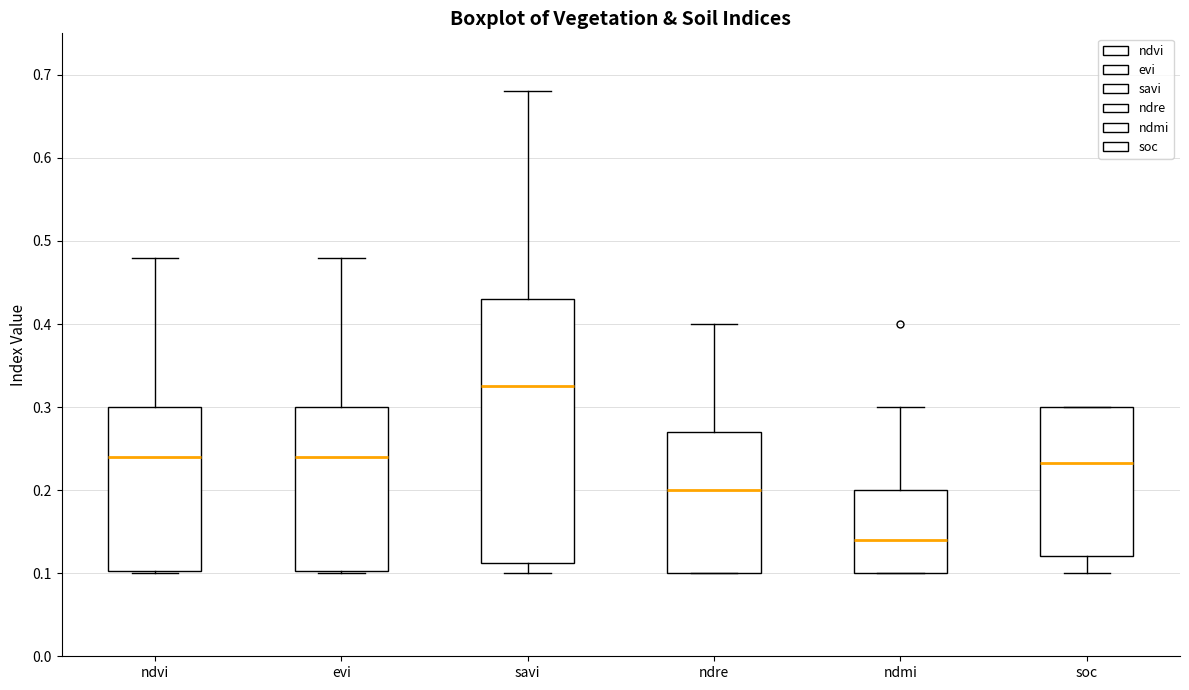

Where does the upper whisker of the box for evi end on the y-axis? The values are not printed on the chart, so give them approximately, as read against the axis.

0.48